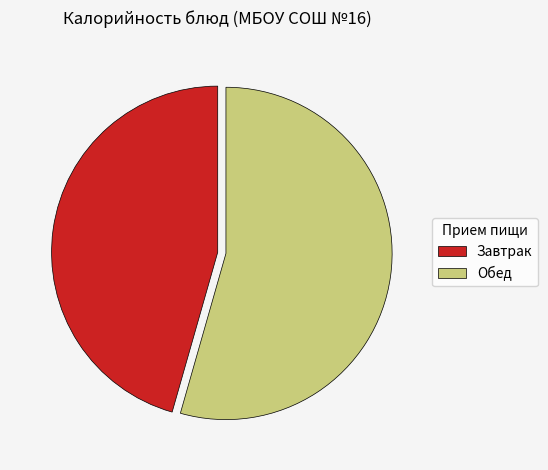

Count the number of slices in the pie.

2